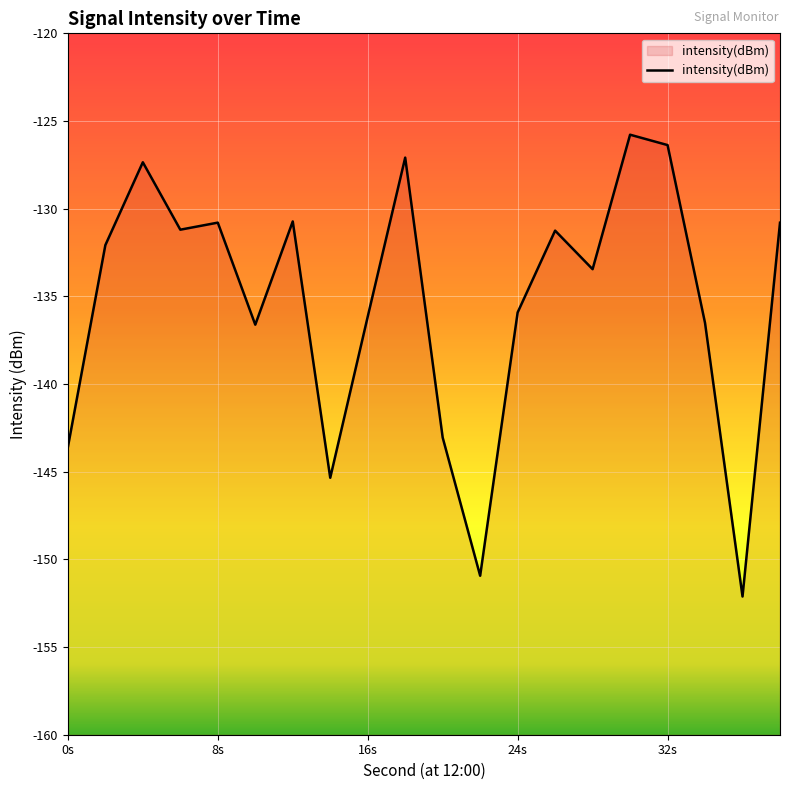

Does the chart display data point markers on the line(s)?

No